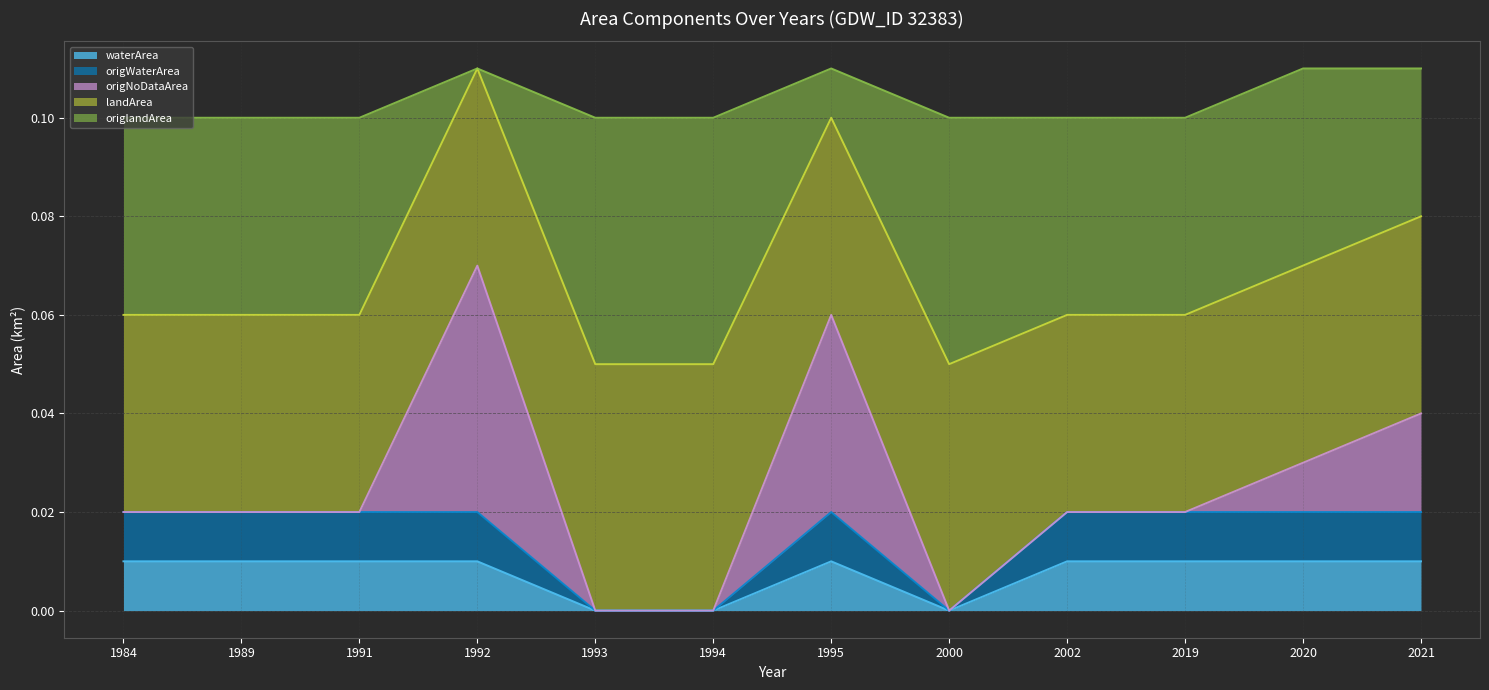

What is the sum of all waterArea values?

0.1